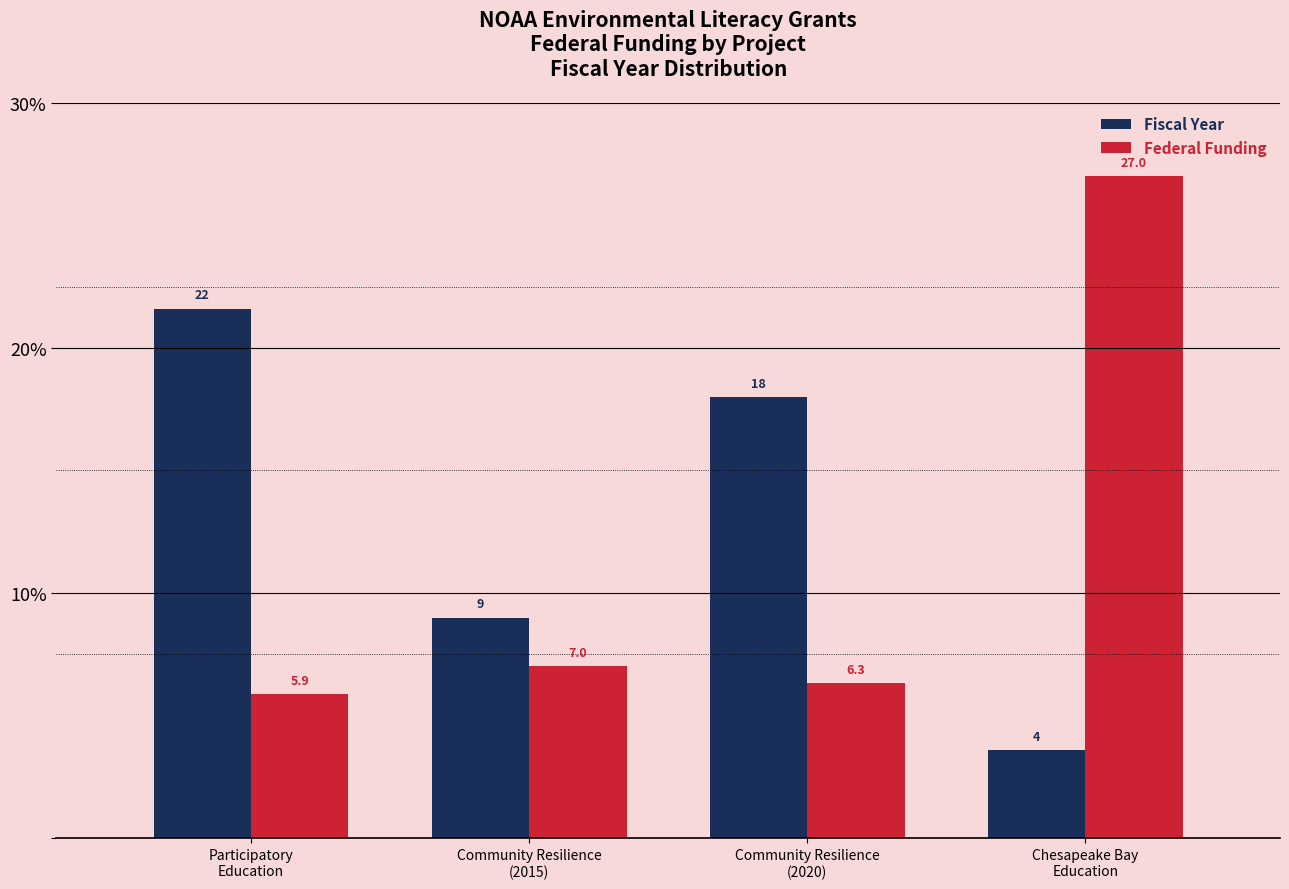

At which category is the sum across all series the highest?

Chesapeake Bay
Education